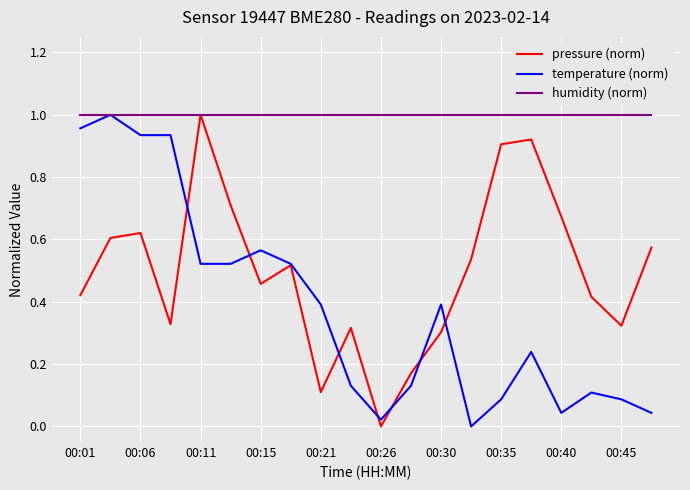

True or false: pressure (norm) has more than 2 points higher than both neighbors.

True